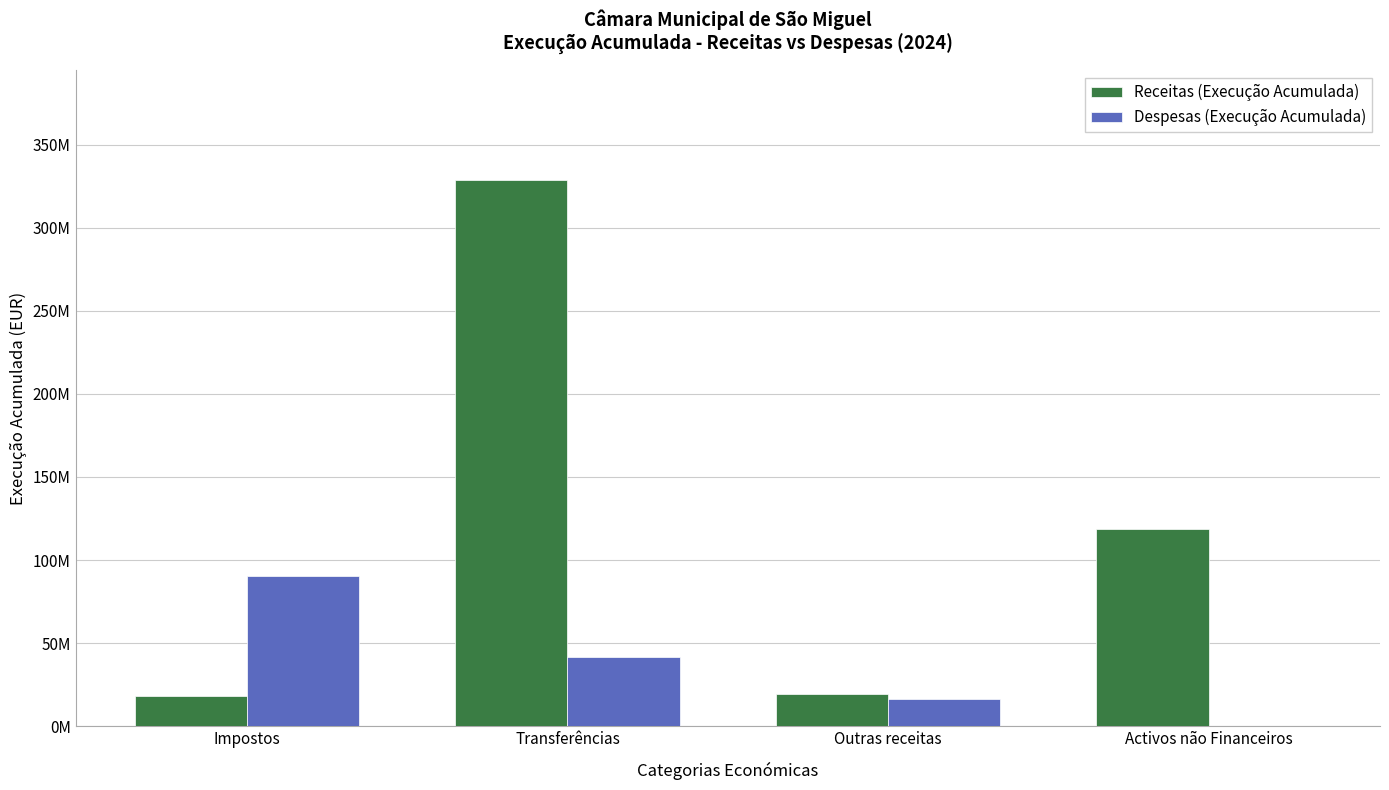

What is the label of the 3rd bar from the right?

Transferências